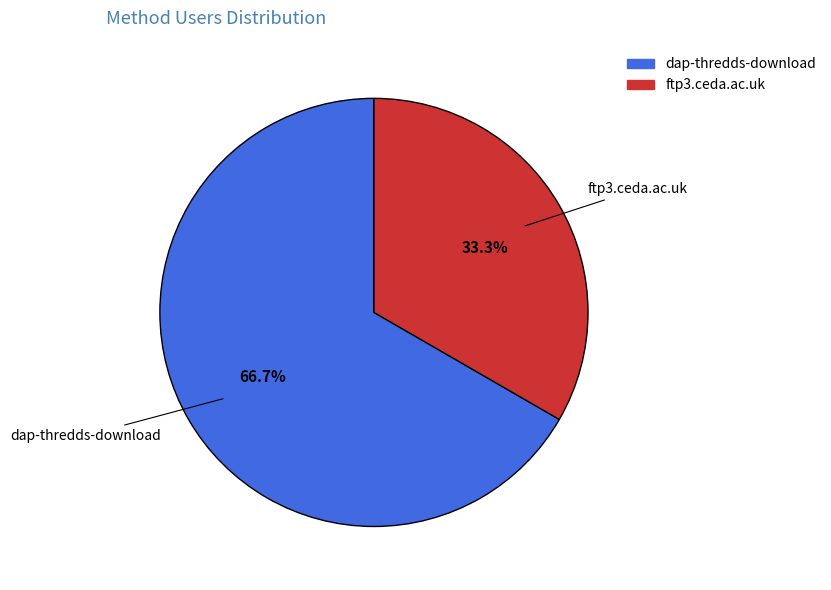

True or false: dap-thredds-download accounts for 80% of the total.

False